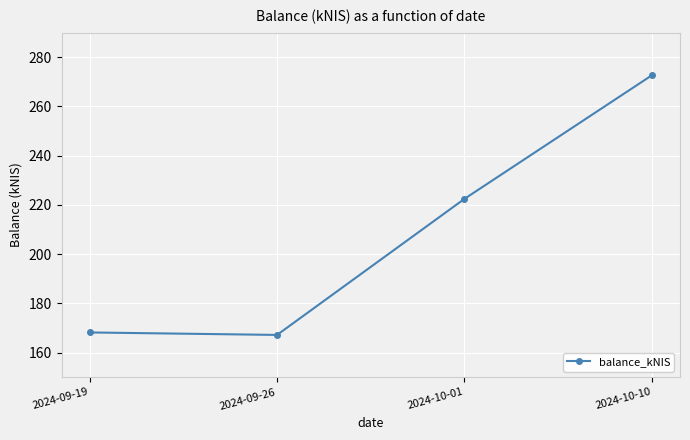

The chart shows a value of 89.3 at 2024-10-01. True or false?

False